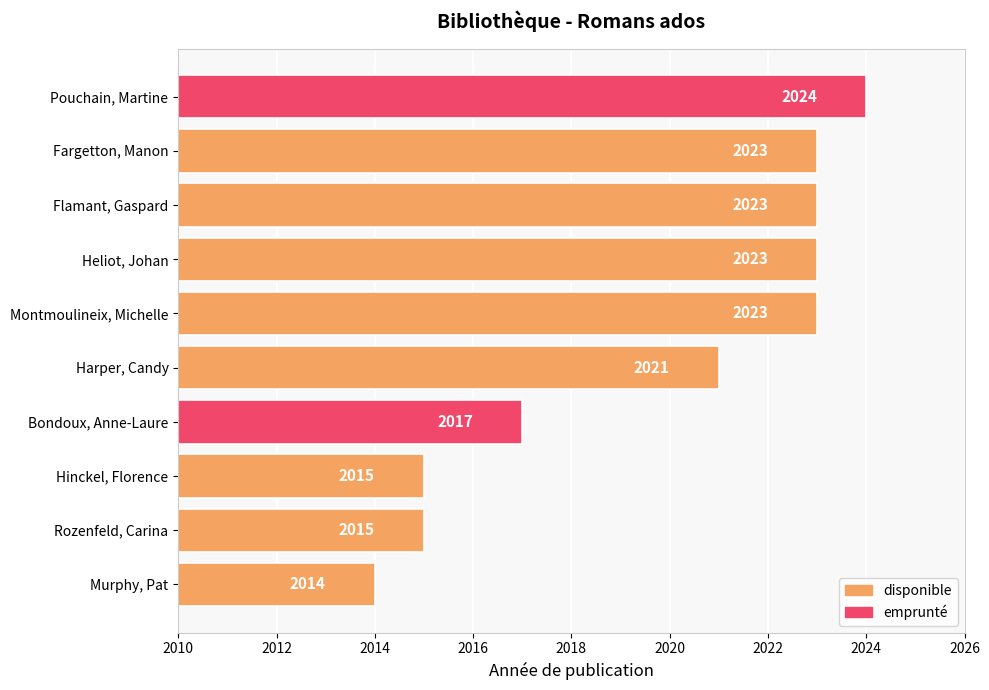

How many categories are shown in the chart?

10